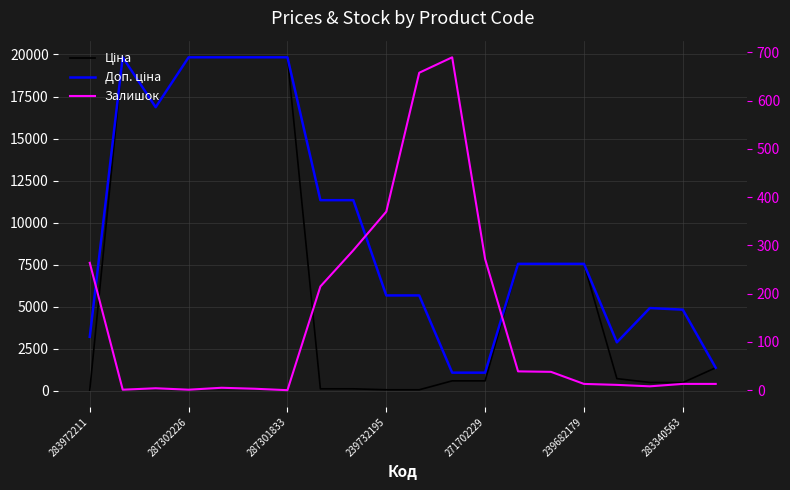

Count the number of categories in the chart.

20